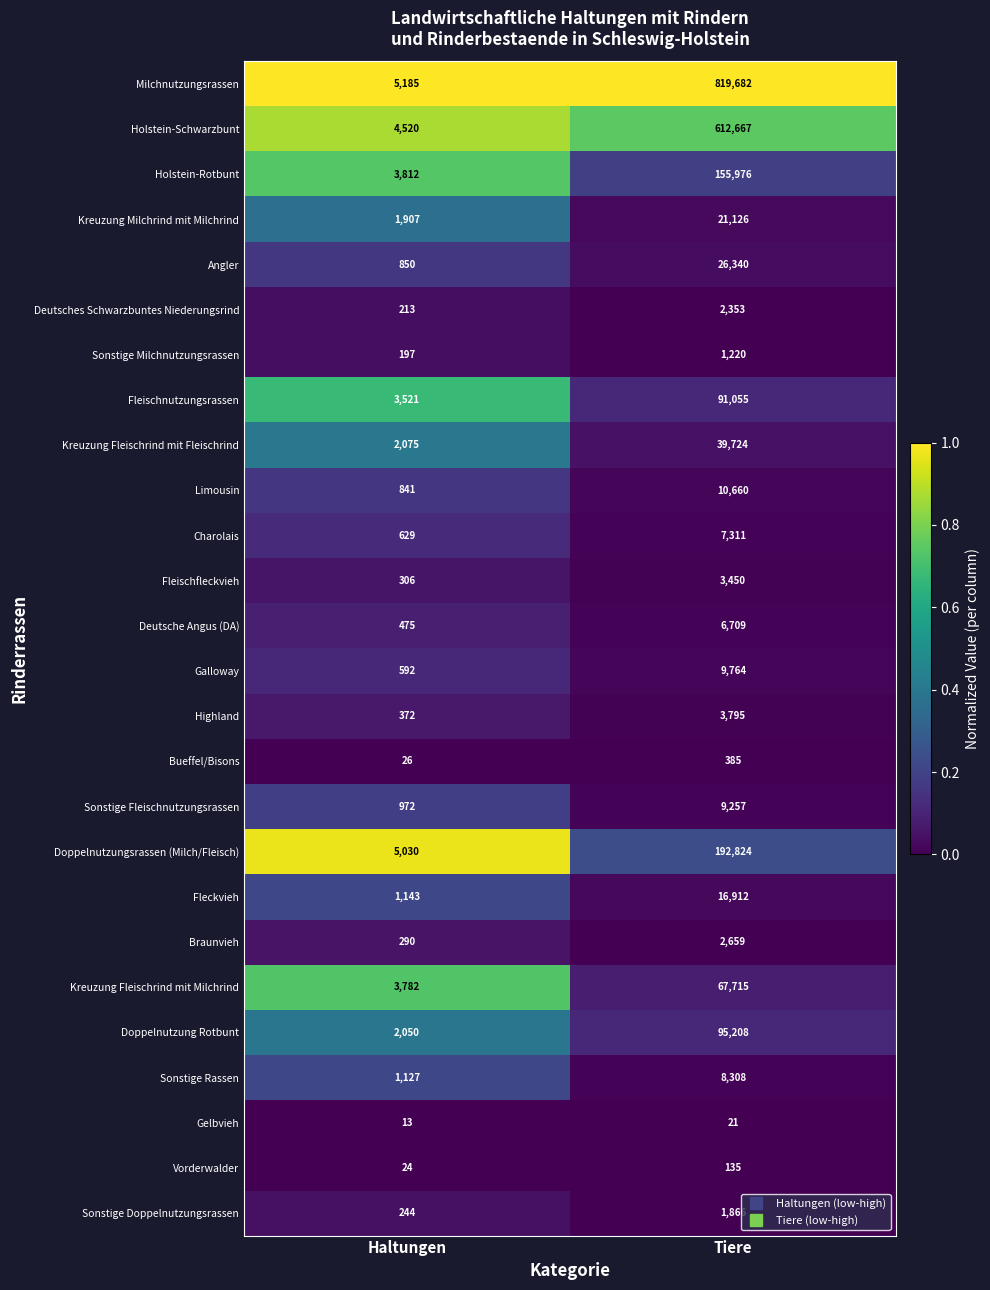

Which series has the largest total across all categories?

Milchnutzungsrassen